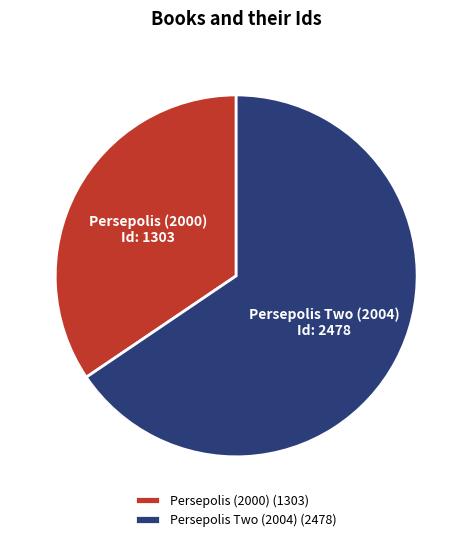

What is the smallest slice in the pie chart?

Persepolis (2000)